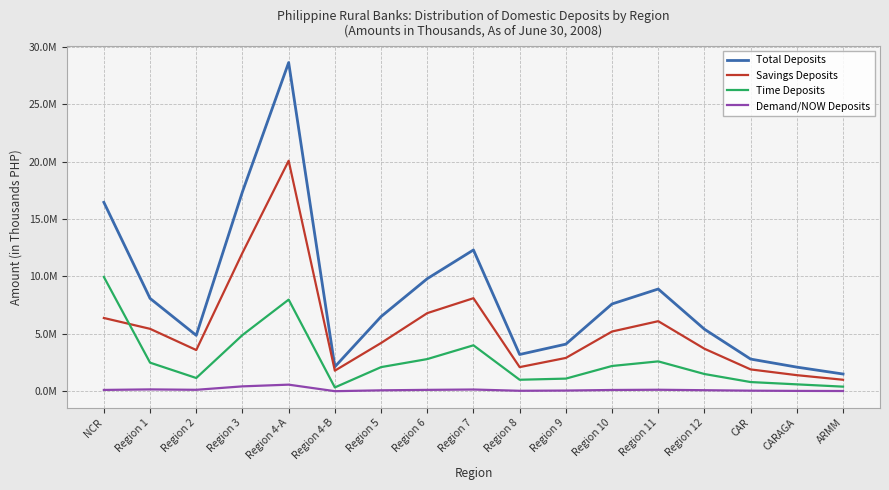

Reading right to left, extract all data points from this chart.

Total Deposits: 1500000.0	2100000.0	2800000.0	5400000.0	8900000.0	7600000.0	4100000.0	3200000.0	12300000.0	9800000.0	6500000.0	2129553.2	28615958.5	17367023.6	4865884.0	8083787.9	16446749.2
Savings Deposits: 1000000.0	1400000.0	1900000.0	3700000.0	6100000.0	5200000.0	2900000.0	2100000.0	8100000.0	6800000.0	4200000.0	1791782.1	20065385.5	12049973.2	3587429.3	5434144.7	6377575.0
Time Deposits: 400000.0	600000.0	800000.0	1500000.0	2600000.0	2200000.0	1100000.0	1000000.0	4000000.0	2800000.0	2100000.0	332404.1	7976370.6	4891758.8	1152821.2	2488861.7	9953459.3
Demand/NOW Deposits: 20000.0	30000.0	50000.0	90000.0	130000.0	110000.0	60000.0	40000.0	150000.0	120000.0	80000.0	5367.1	574202.4	425176.8	125633.5	160781.5	114685.5